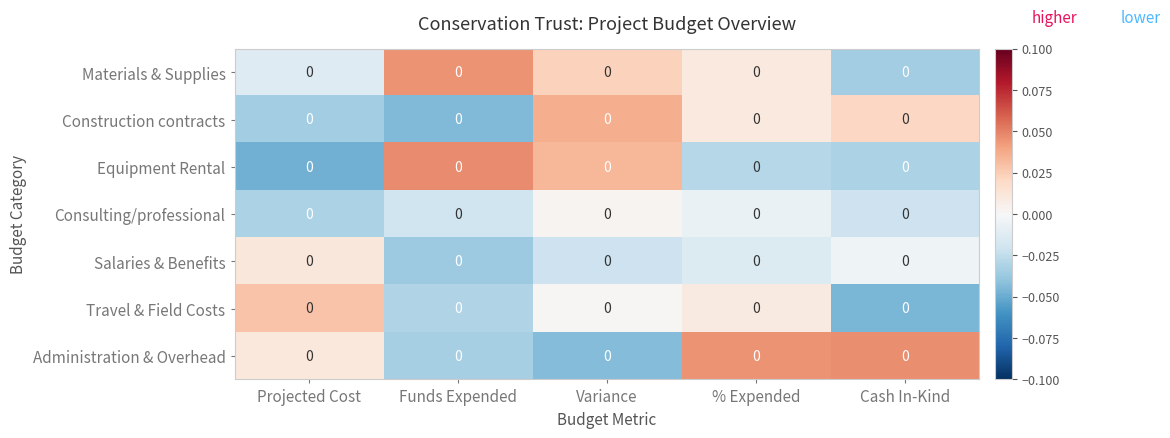

At which label does Administration & Overhead reach its minimum?

Variance